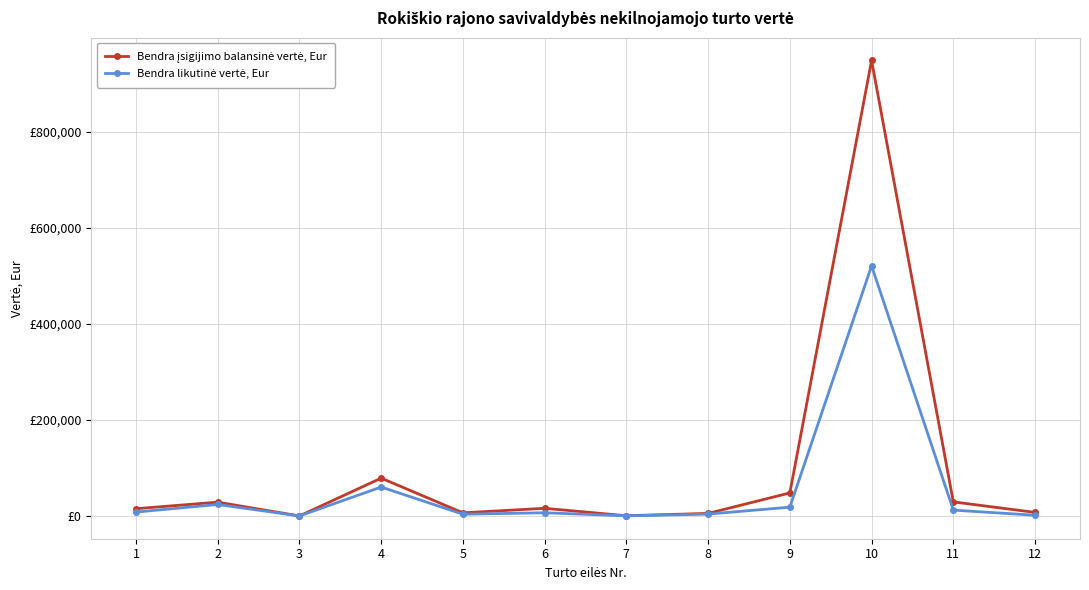

At 4, list the series in order from smallest to largest.

Bendra likutinė vertė, Eur, Bendra įsigijimo balansinė vertė, Eur